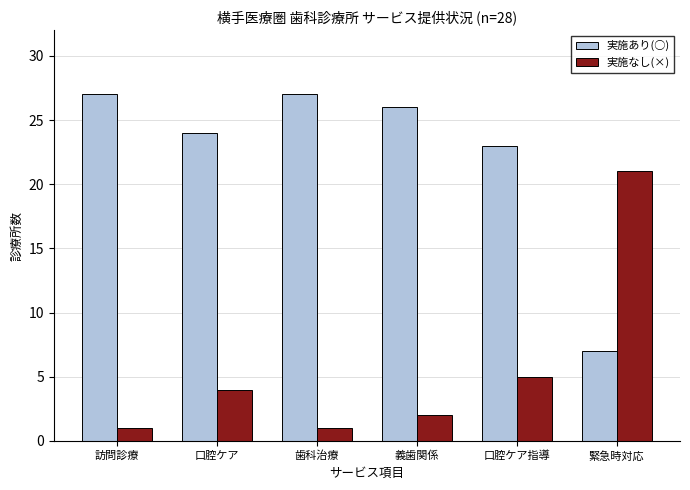

What is the spread (max minus min) of values at 口腔ケア?

20